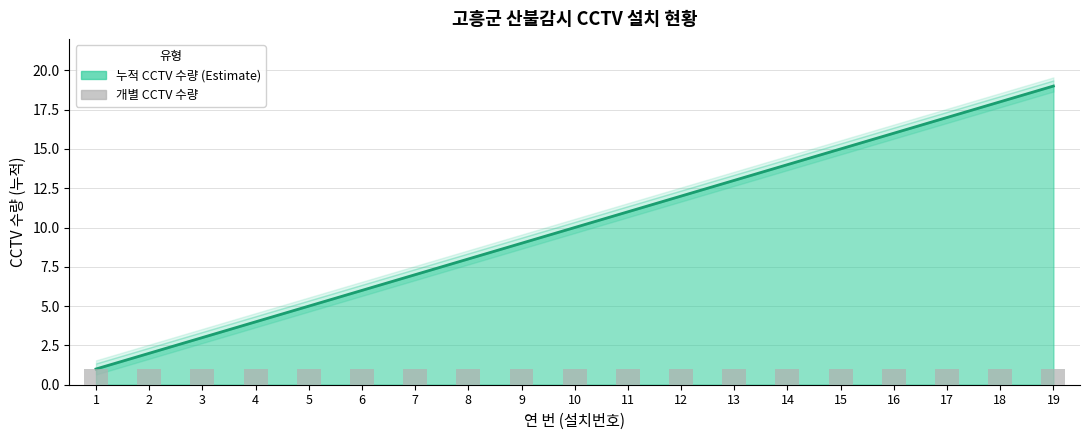

Which category has the lowest value in the 상한 series?

1